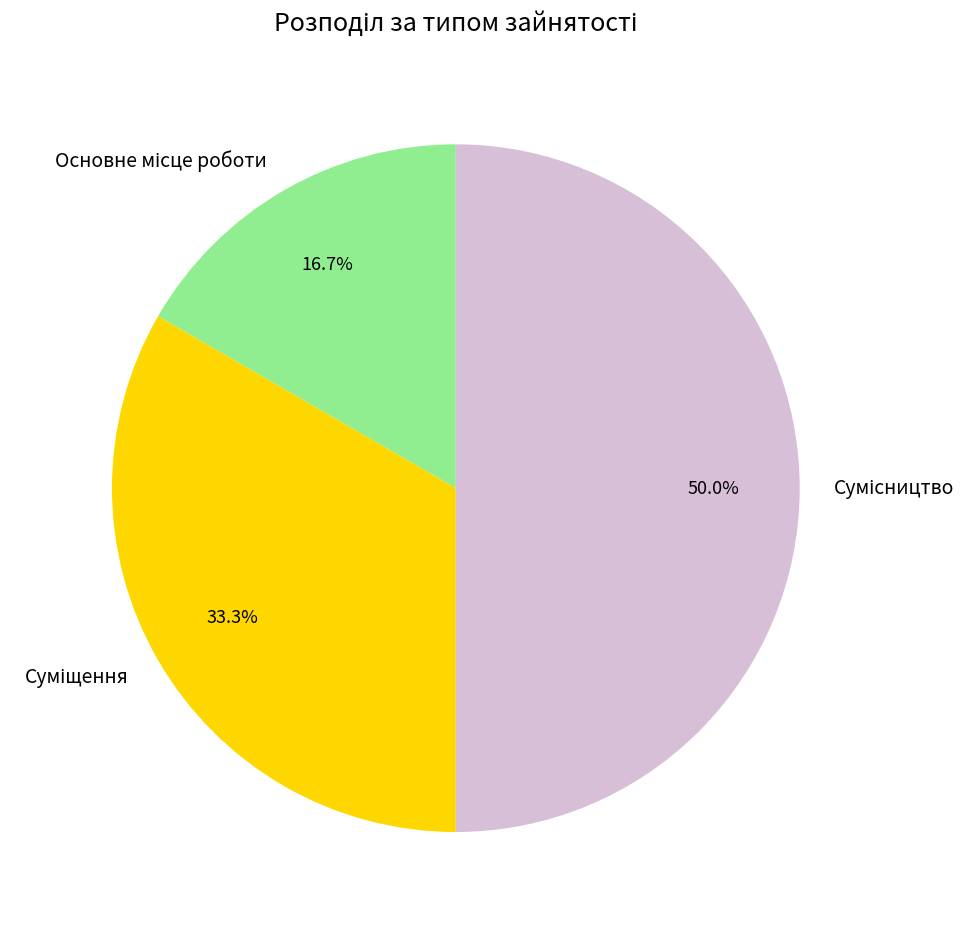

What is the total percentage of Сумісництво and Суміщення?

83.3%